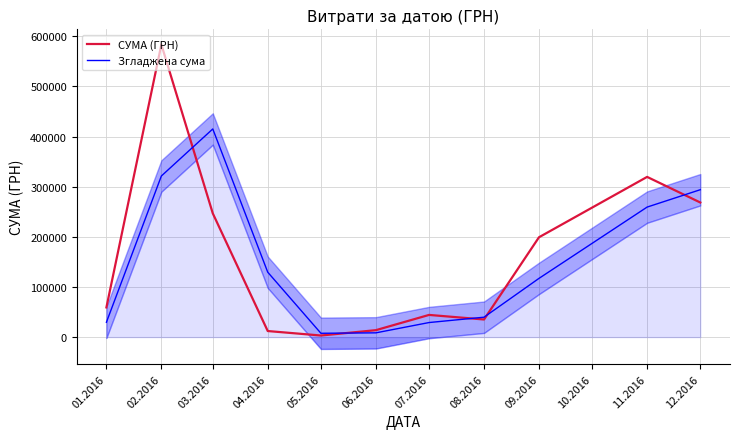

What is the value of the Згладжена сума point at the 5th from the left?

7636.6